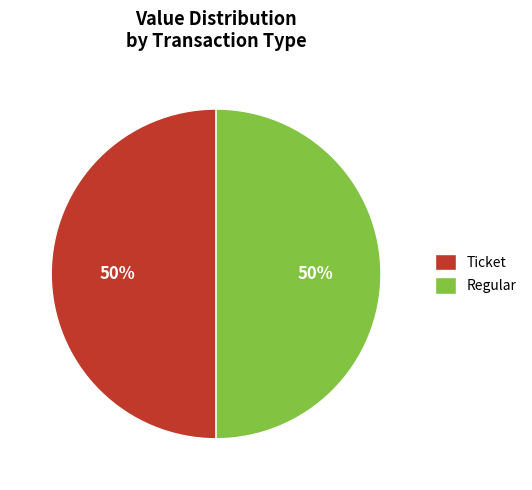

Count the number of slices in the pie.

2